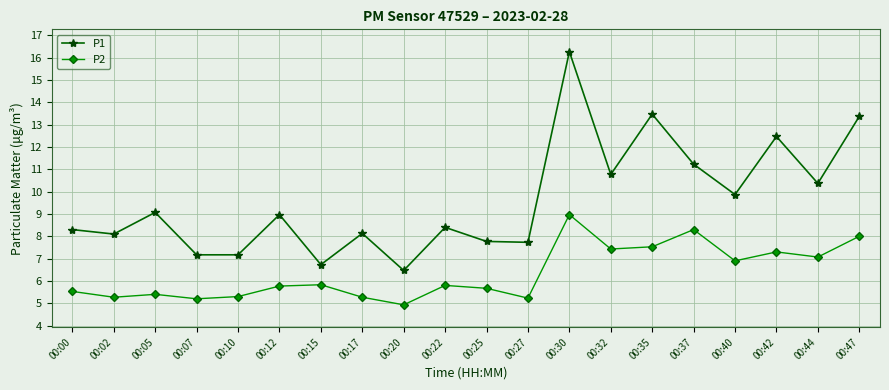

True or false: P1 and P2 cross at least once.

False